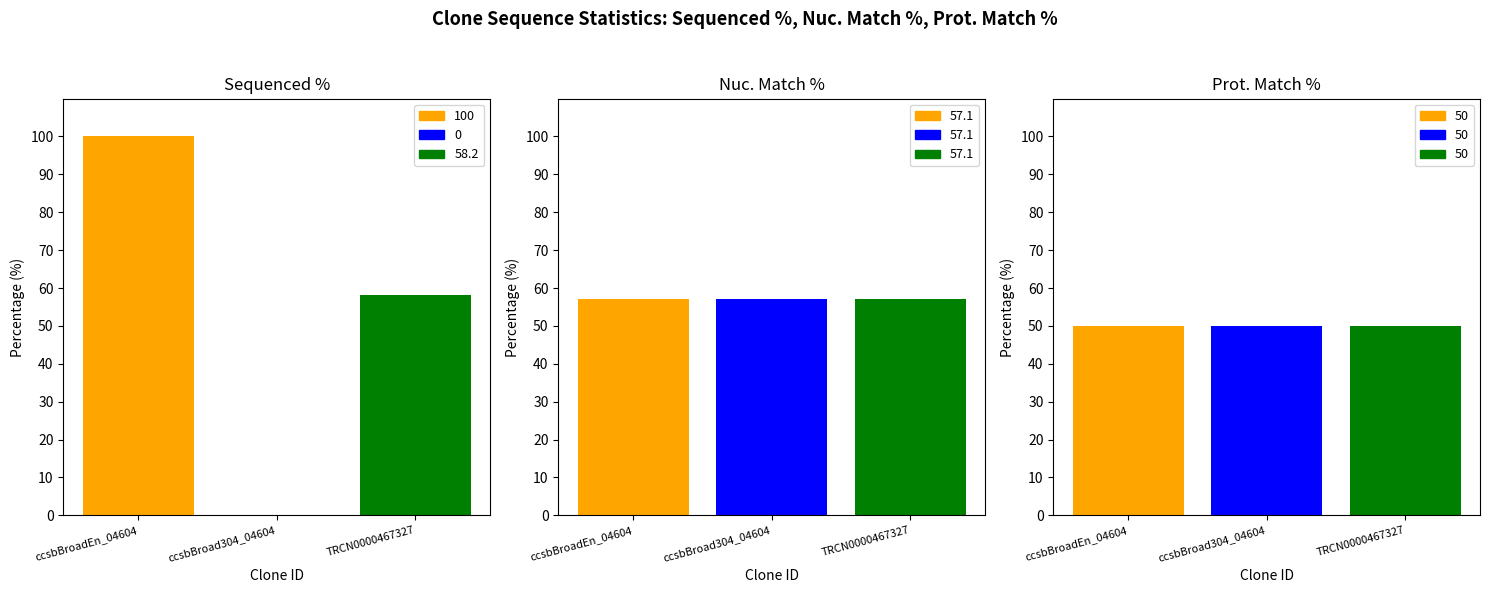

What is the label of the 3rd bar from the left?

TRCN0000467327